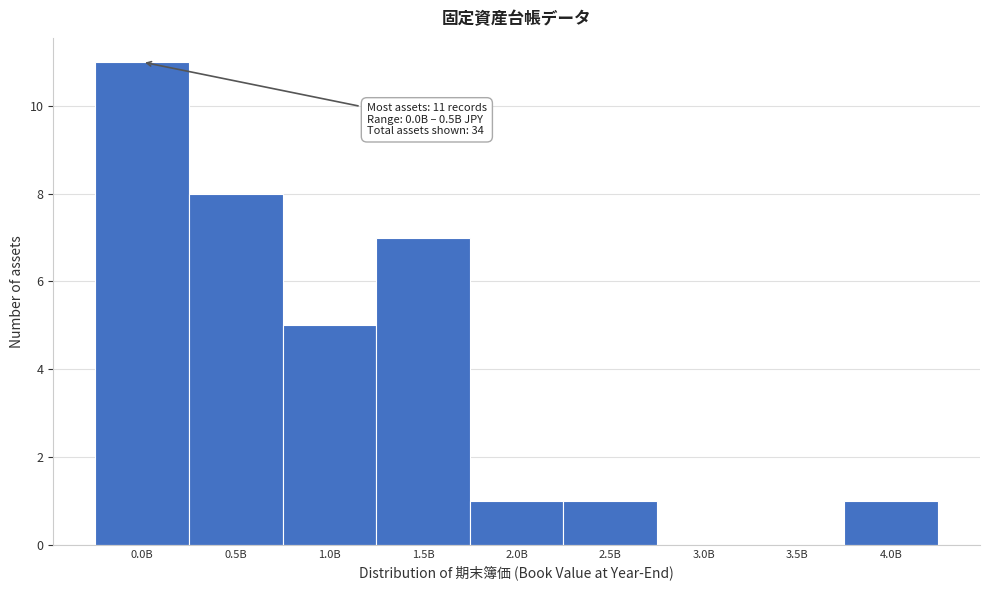

Reading left to right, list all the values displayed in this chart.

0.0B=11	0.5B=8	1.0B=5	1.5B=7	2.0B=1	2.5B=1	3.0B=0	3.5B=0	4.0B=1